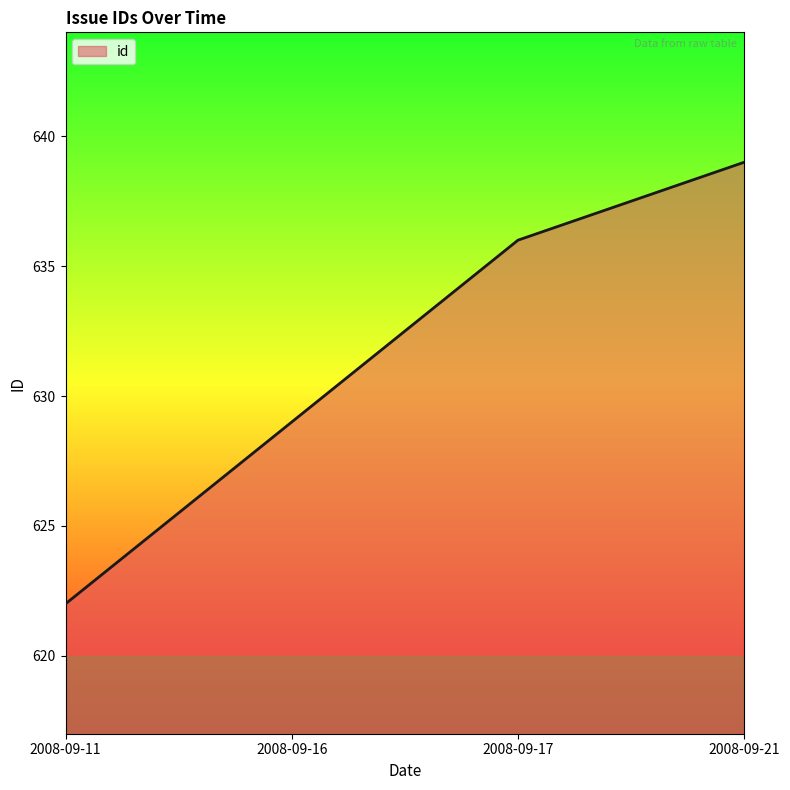

How many distinct data groups are displayed?

1